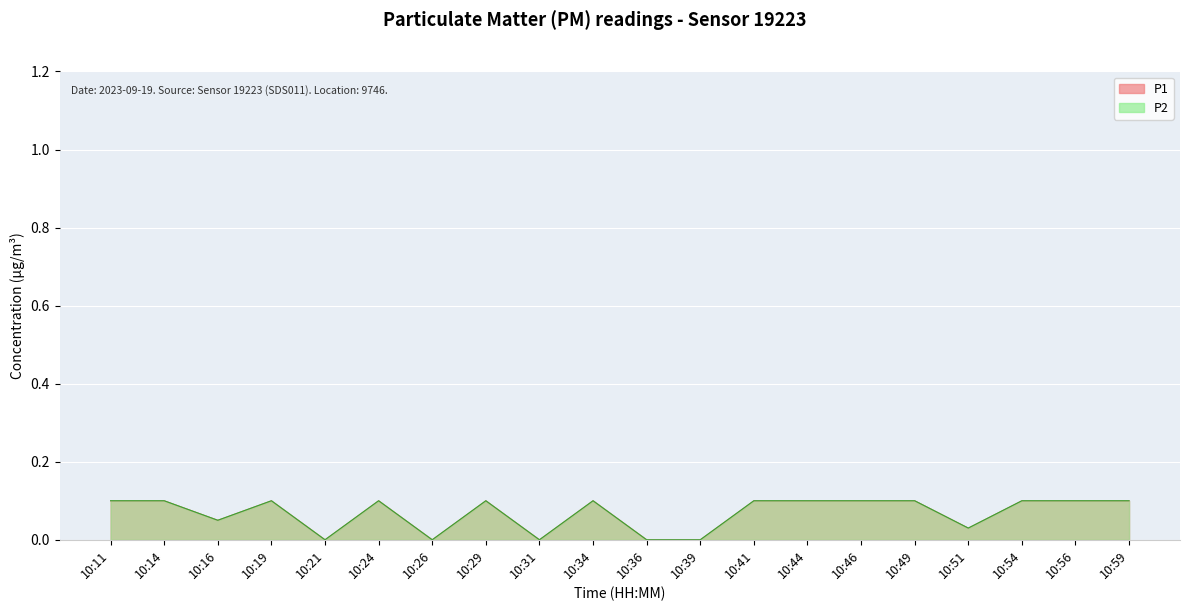

Where is the first local maximum for P2?

10:19